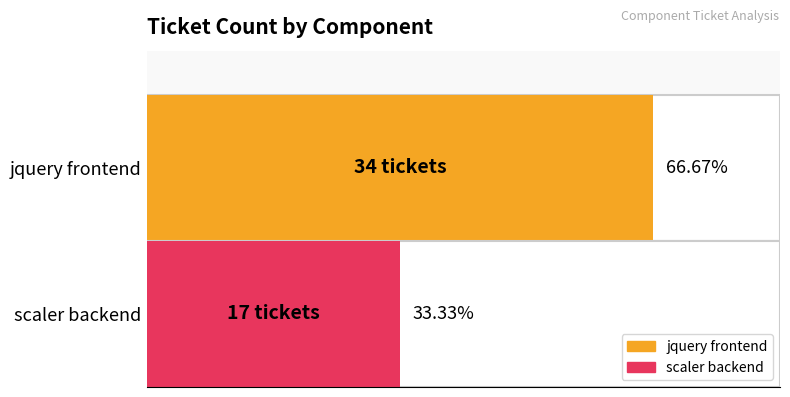

True or false: the data shows 17 at jquery frontend.

False